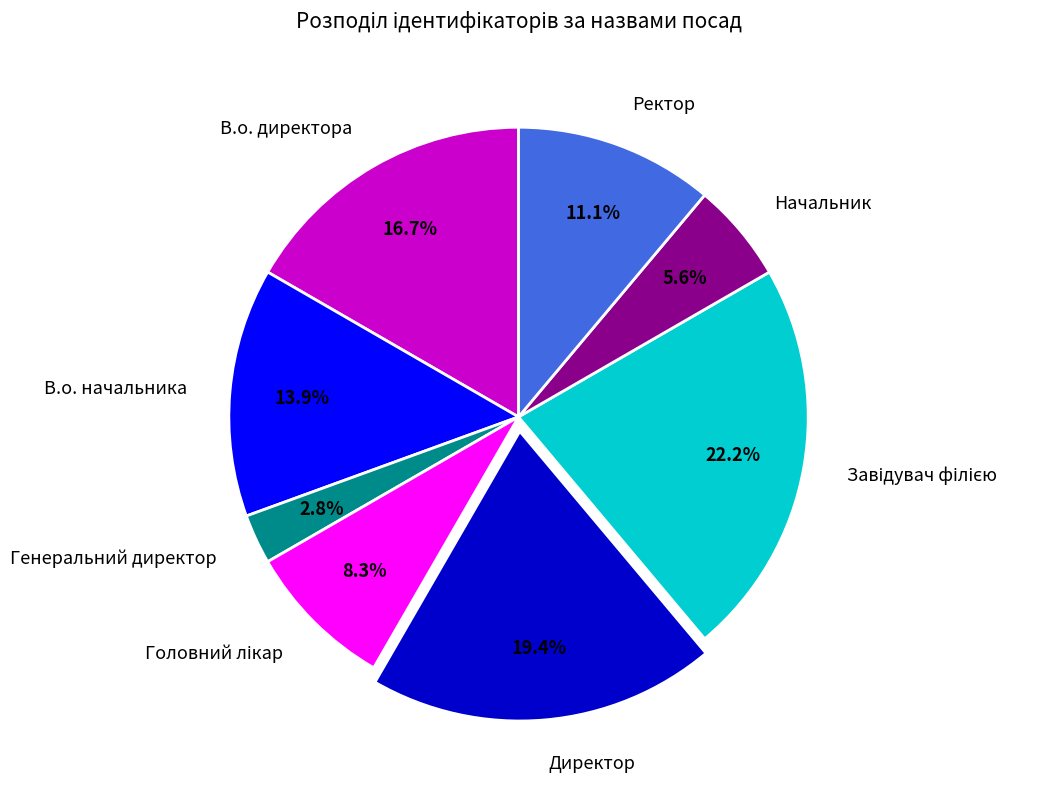

To the nearest percent, what is the combined percentage of Генеральний директор and Директор?

22%